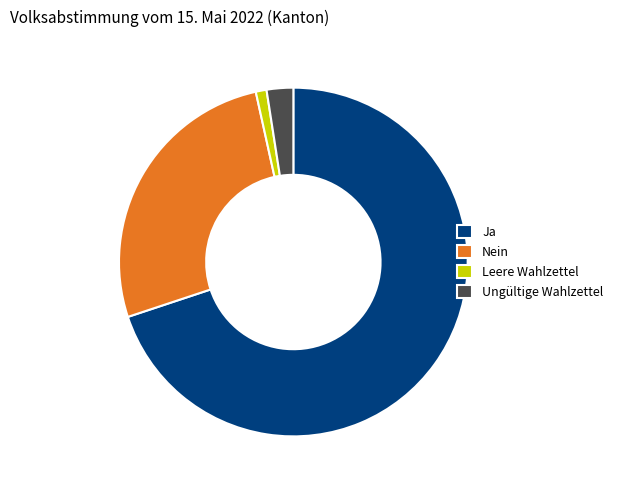

The Nein slice represents 27% of the pie. True or false?

True